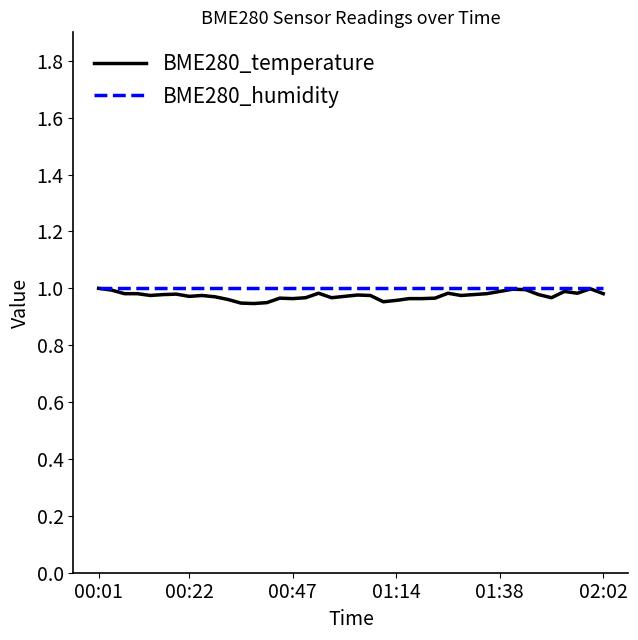

Reading right to left, transcribe all the data shown in this chart.

BME280_temperature: 1.0	1.0	1.0	1.0	1.0	1.0	1.0	1.0	1.0	1.0	1.0	1.0	1.0	1.0	1.0	1.0	1.0	1.0	1.0	1.0	1.0	1.0	1.0	1.0	1.0	1.0	0.9	0.9	0.9	1.0	1.0	1.0	1.0	1.0	1.0	1.0	1.0	1.0	1.0	1.0
BME280_humidity: 1.0	1.0	1.0	1.0	1.0	1.0	1.0	1.0	1.0	1.0	1.0	1.0	1.0	1.0	1.0	1.0	1.0	1.0	1.0	1.0	1.0	1.0	1.0	1.0	1.0	1.0	1.0	1.0	1.0	1.0	1.0	1.0	1.0	1.0	1.0	1.0	1.0	1.0	1.0	1.0